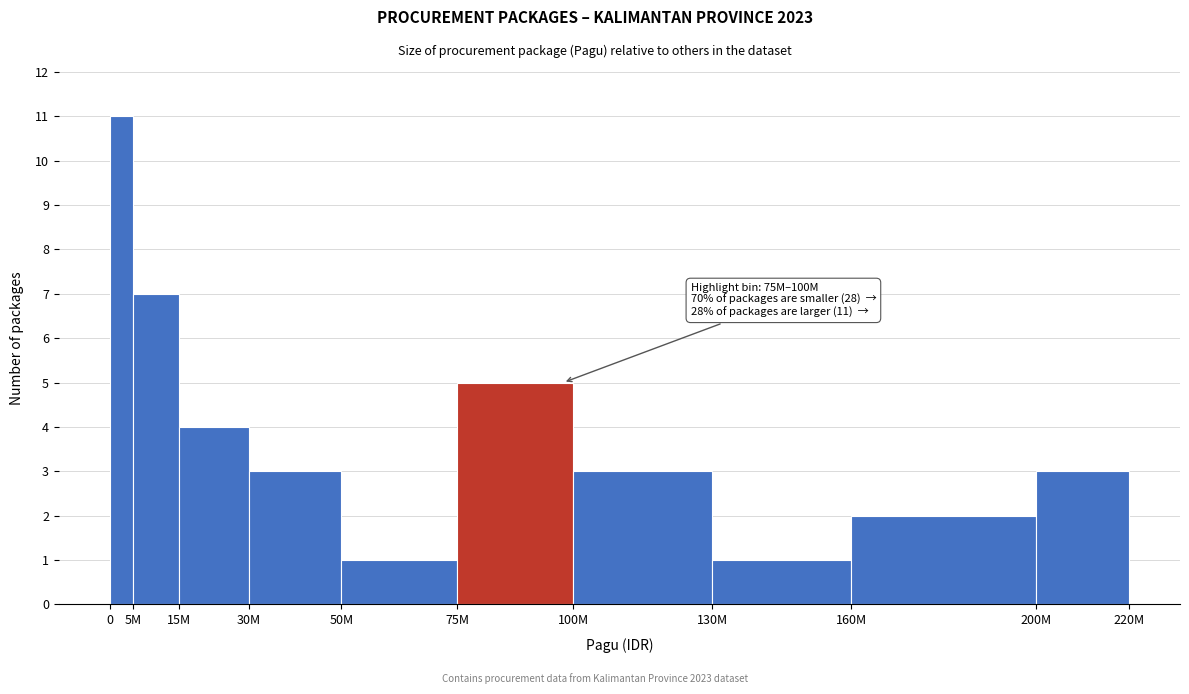

Reading left to right, list all the values displayed in this chart.

11	7	4	3	1	5	3	1	2	3